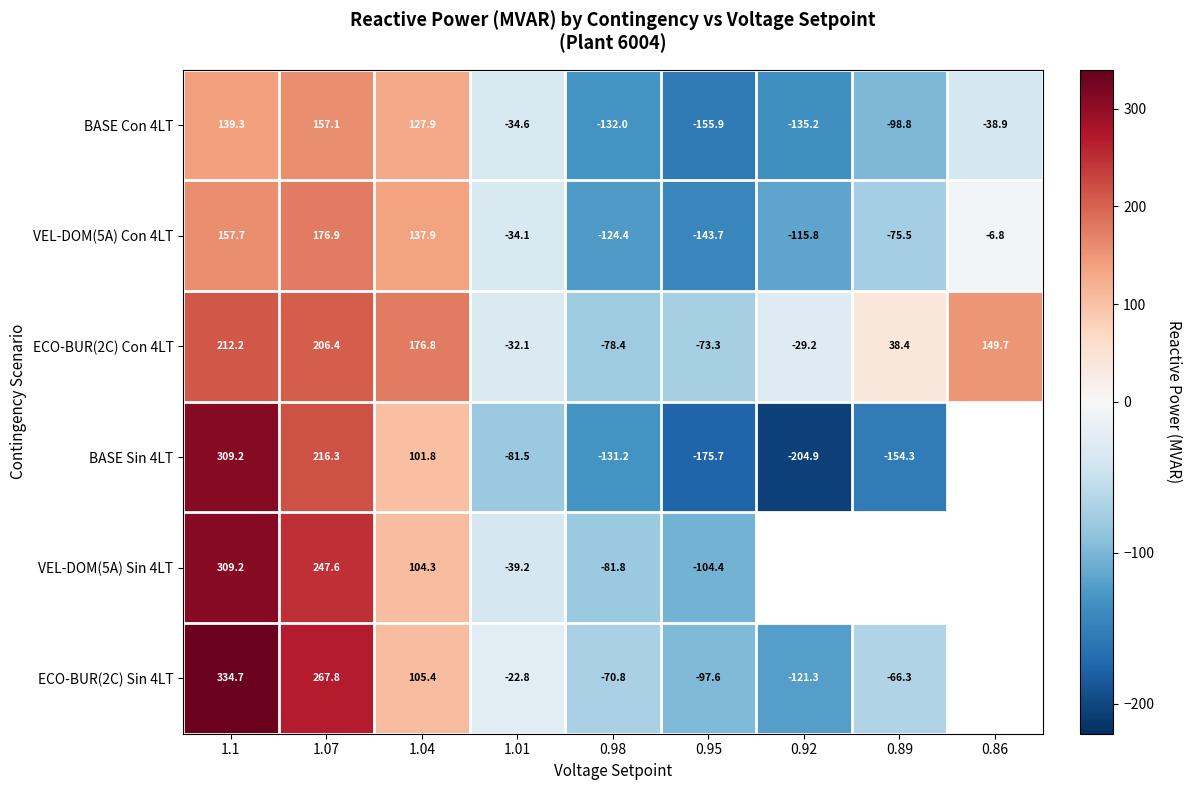

At how many categories does at least one series exceed 324?

1